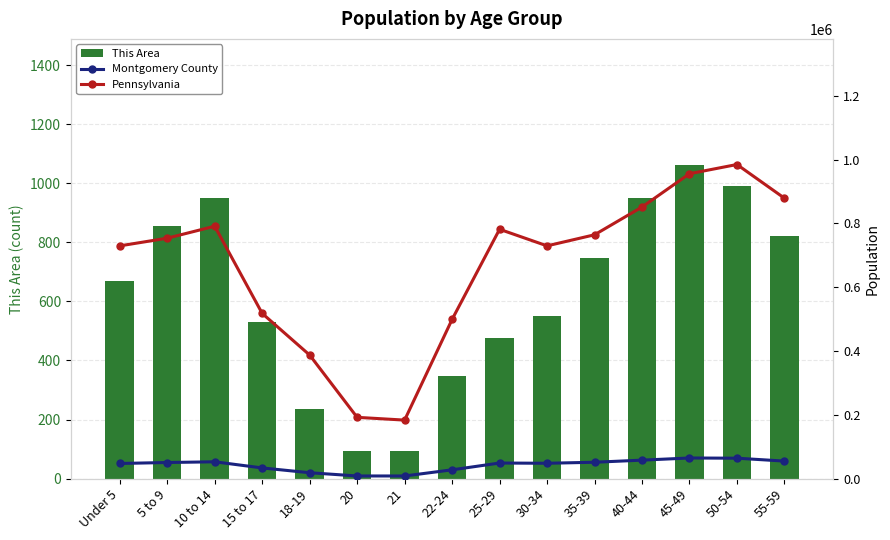

How many values in the Montgomery County series are below 48681?

7